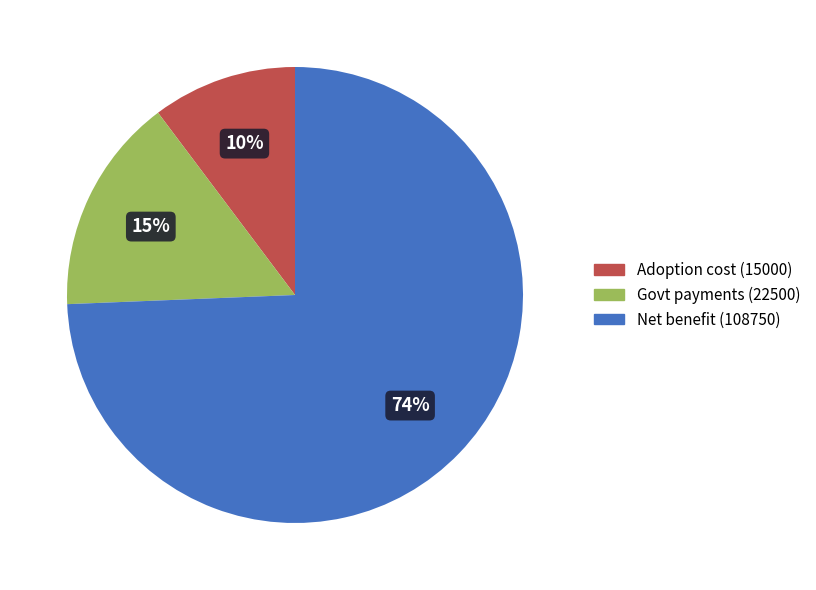

Does any single category account for the majority?

Yes